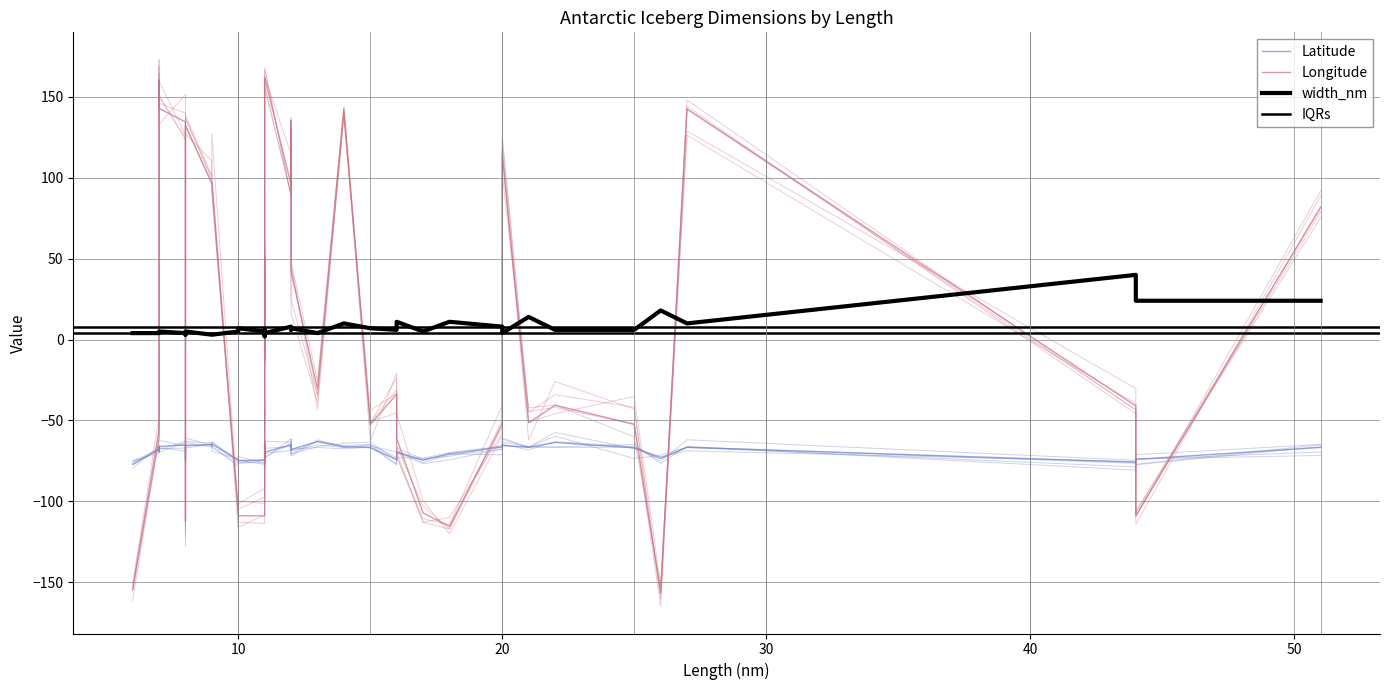

How many values in the Longitude series are below -40?

21